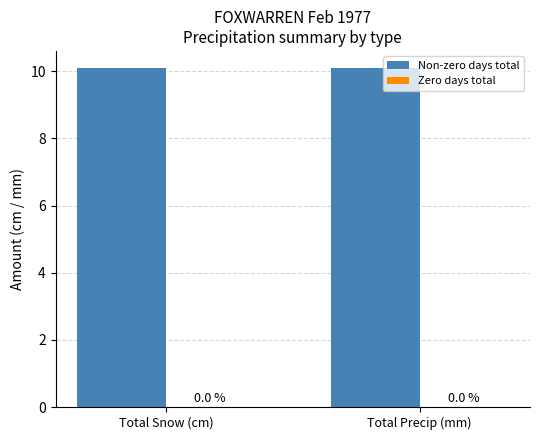

What is the label of the 2nd bar from the left?

Total Precip (mm)